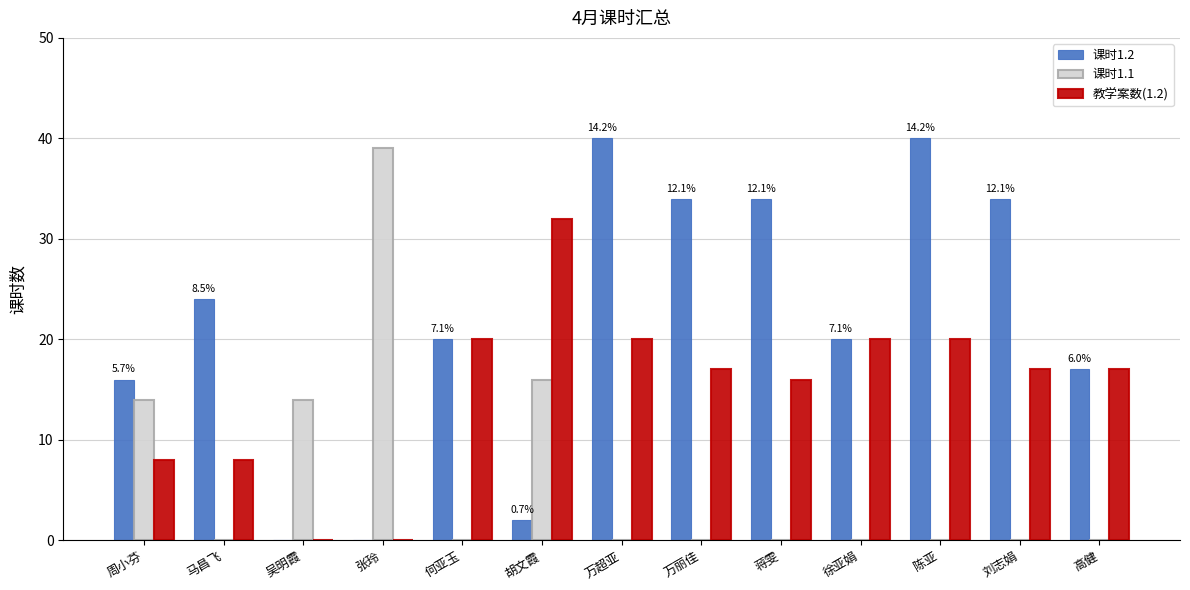

What is the sum of all 课时1.1 values?

83